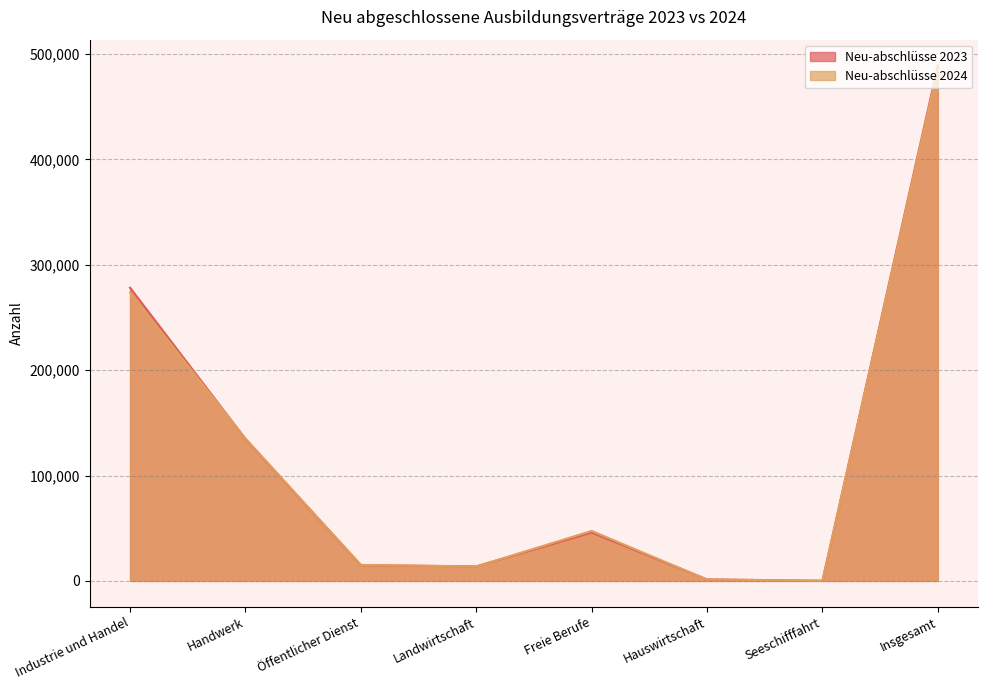

At Seeschifffahrt, list the series in order from largest to smallest.

Neu-abschlüsse 2024, Neu-abschlüsse 2023